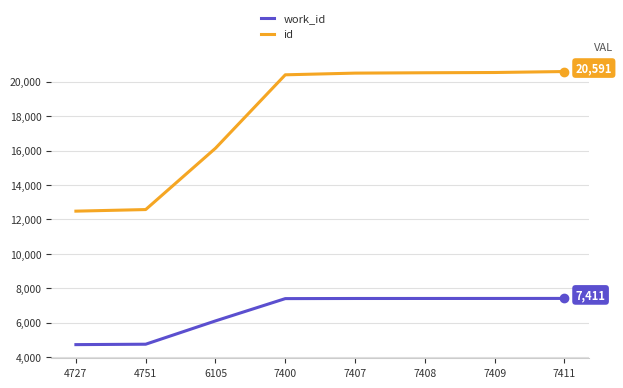

What is the maximum value shown in the chart?

20591